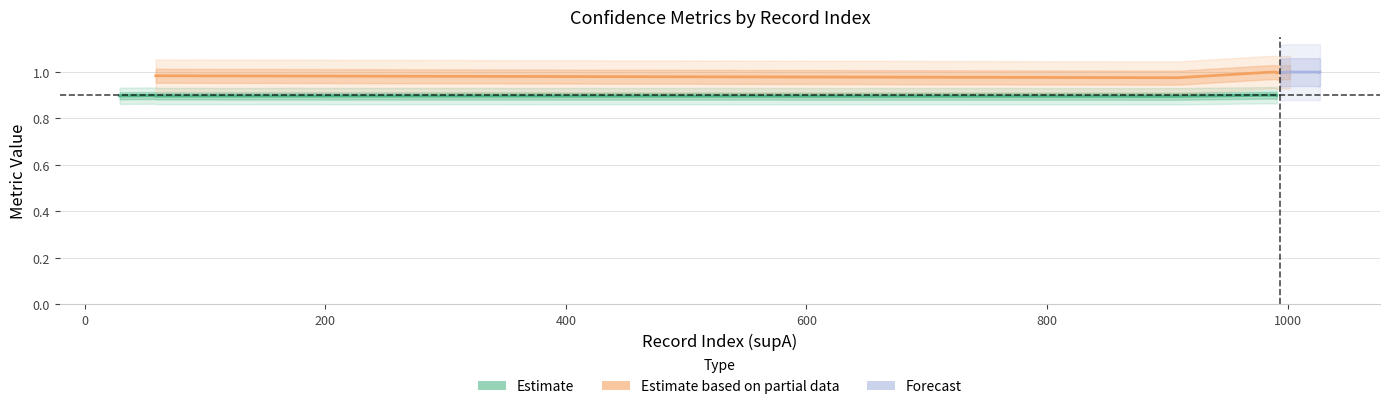

How many categories are shown in the chart?

20